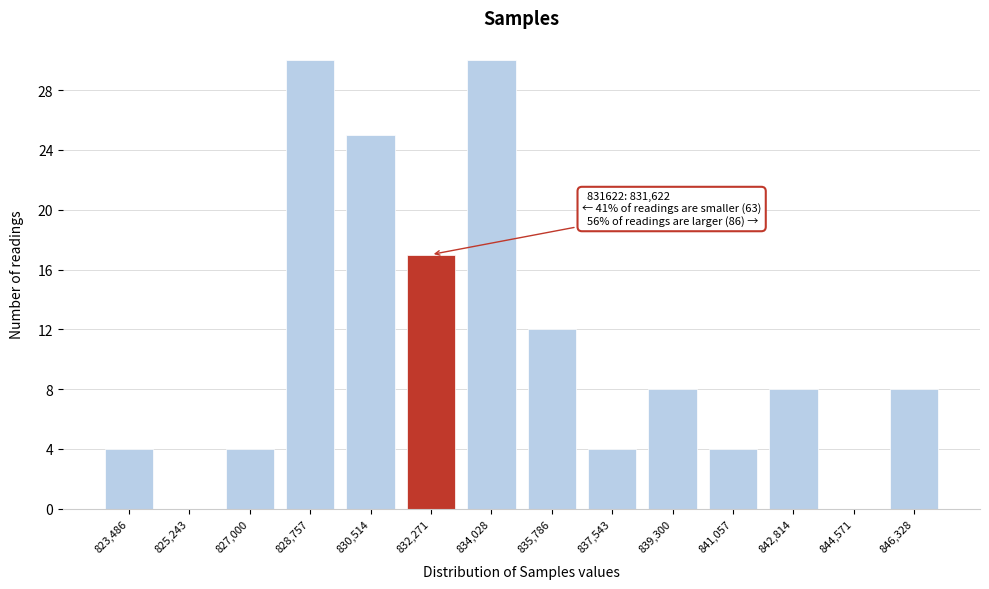

Reading right to left, transcribe all the data shown in this chart.

846,328=8	844,571=0	842,814=8	841,057=4	839,300=8	837,543=4	835,786=12	834,028=30	832,271=17	830,514=25	828,757=30	827,000=4	825,243=0	823,486=4